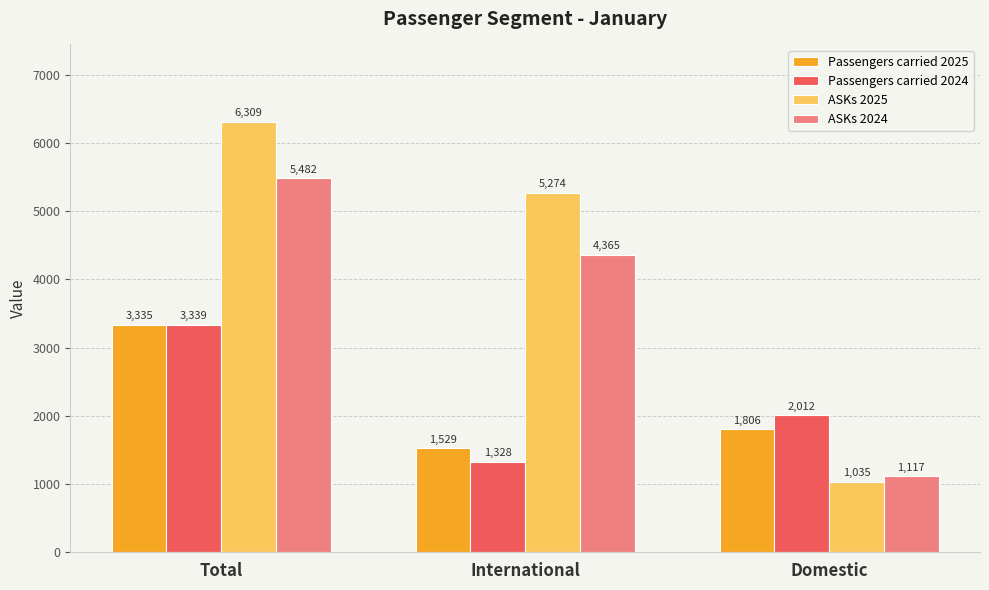

What is the label of the 3rd bar from the right?

Total